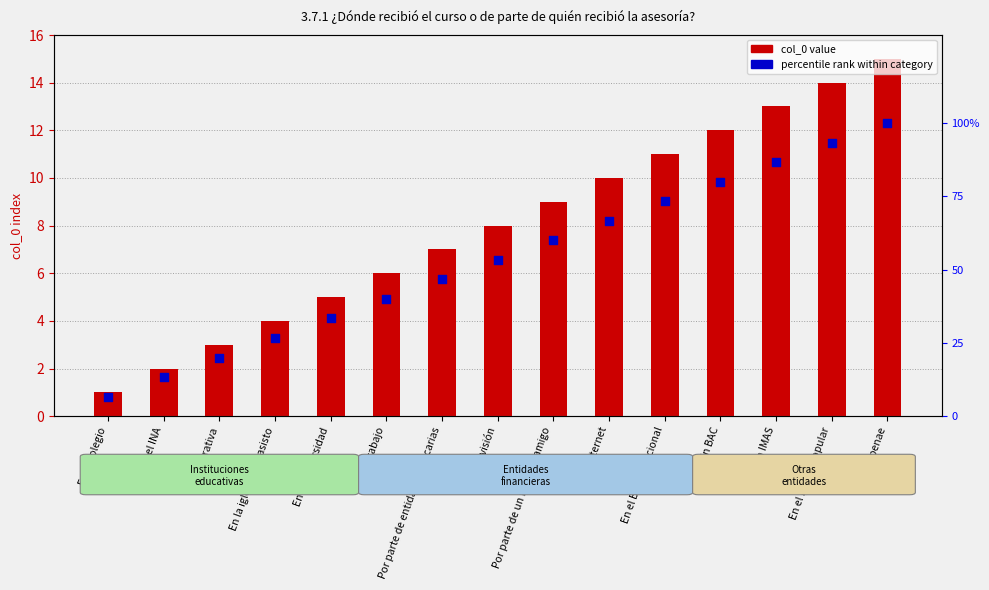

Is the value of percentile rank within category at En el trabajo greater than the value of col_0 value at Por parte de un familiar/amigo?

Yes